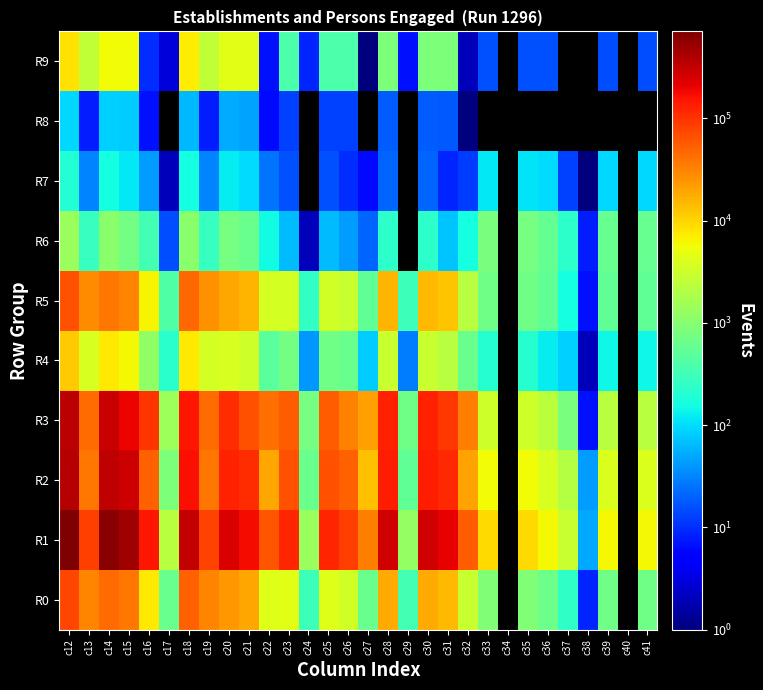

At which category is the sum across all series the highest?

c12